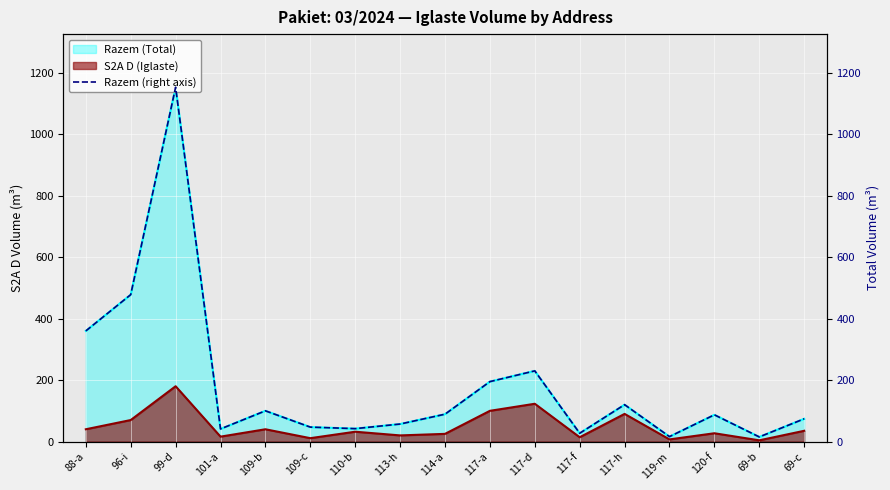

Does the chart display data point markers on the line(s)?

No